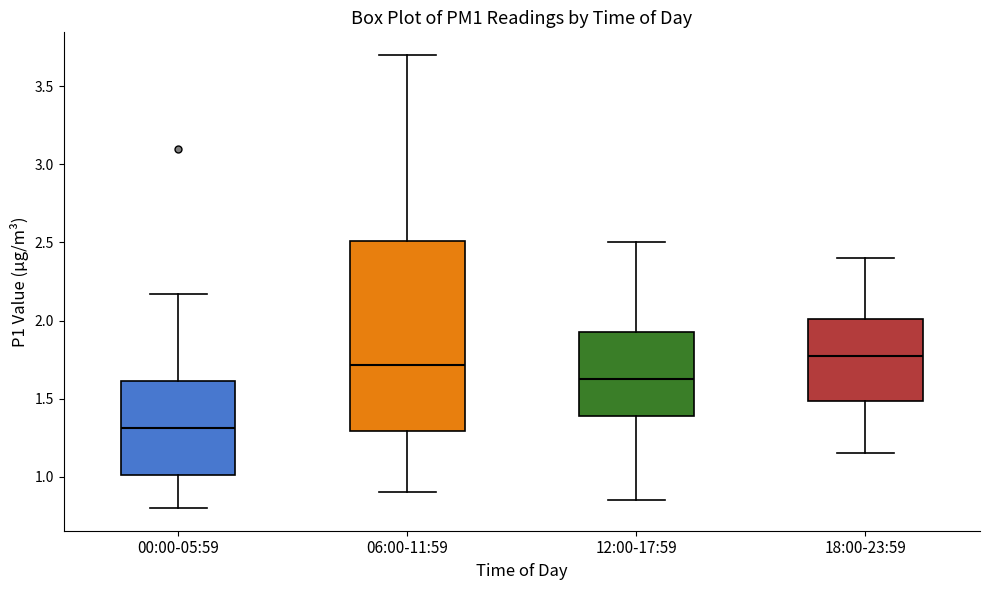

Which box is the tallest, from its lower edge to its upper edge?

06:00-11:59